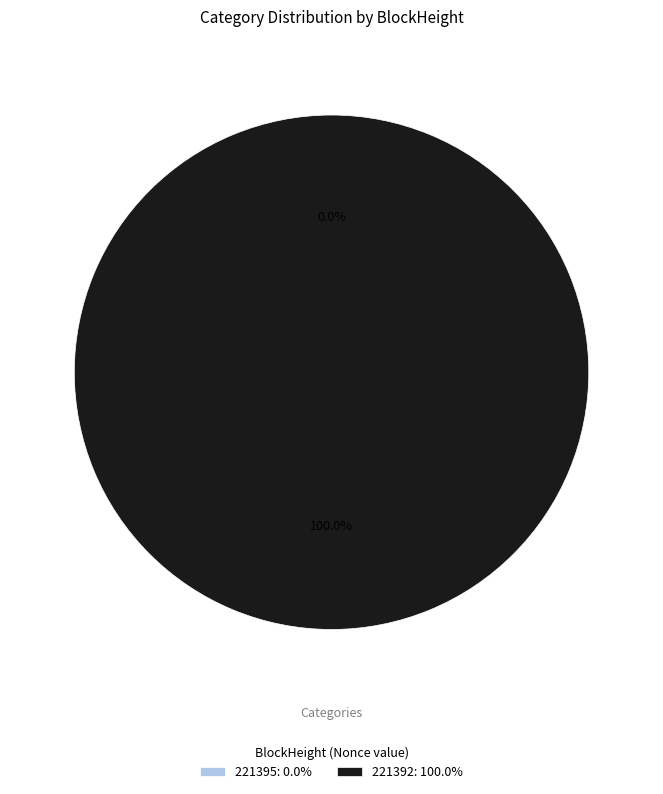

Count the number of slices in the pie.

2